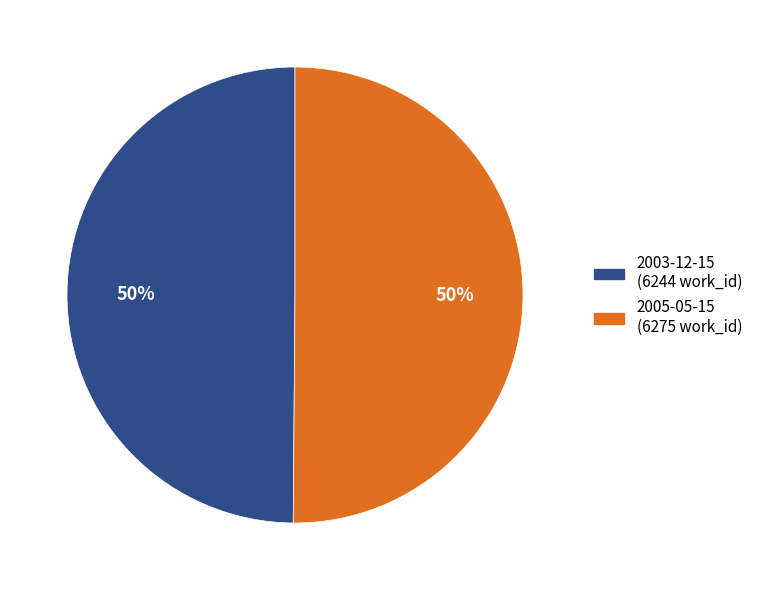

Combined, do 2003-12-15 and 2005-05-15 account for over 50%?

Yes